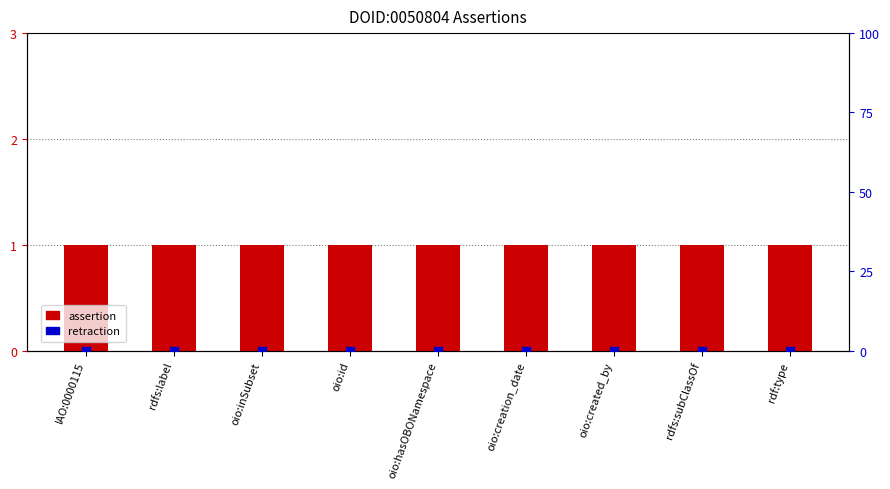

Is the value of assertion at IAO:0000115 greater than the value of retraction at oio:inSubset?

Yes